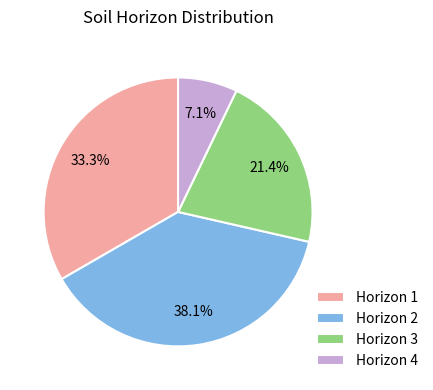

Is the sum of Horizon 2 and Horizon 4 greater than half?

No